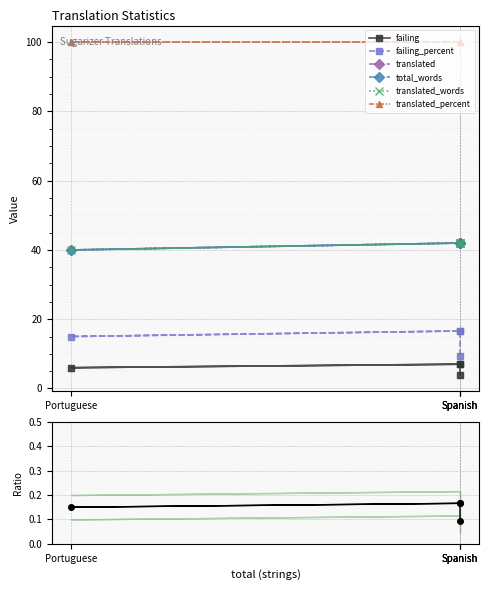

Which series changed the most between Portuguese and Spanish?

translated